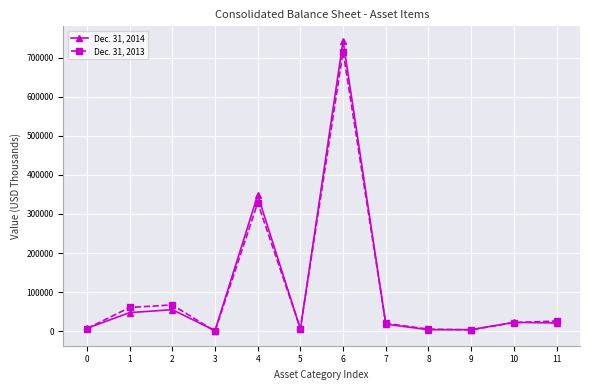

Rank the series at 2 from lowest to highest value.

Dec. 31, 2014, Dec. 31, 2013